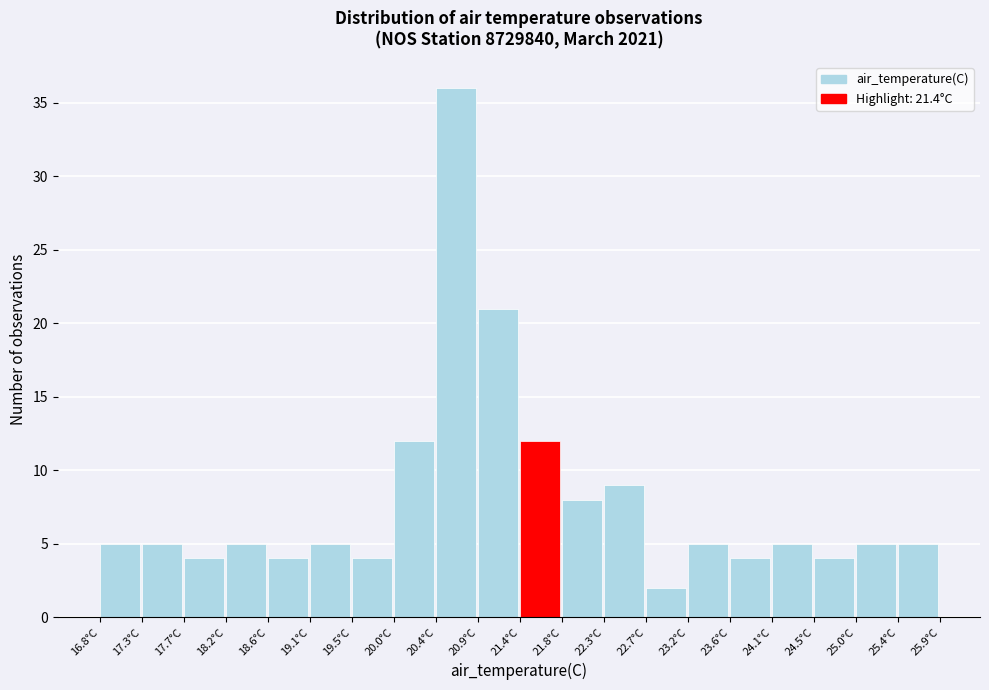

Reading left to right, transcribe this chart: for each bar, give the range it covers on the x-axis and its height. Neither the bar edges nor the heights are printed on the chart, so give them approximately, as read against the axes.

16.800 to 17.255: 5
17.255 to 17.710: 5
17.710 to 18.165: 4
18.165 to 18.620: 5
18.620 to 19.075: 4
19.075 to 19.530: 5
19.530 to 19.985: 4
19.985 to 20.440: 12
20.440 to 20.895: 36
20.895 to 21.350: 21
21.350 to 21.805: 12
21.805 to 22.260: 8
22.260 to 22.715: 9
22.715 to 23.170: 2
23.170 to 23.625: 5
23.625 to 24.080: 4
24.080 to 24.535: 5
24.535 to 24.990: 4
24.990 to 25.445: 5
25.445 to 25.900: 5